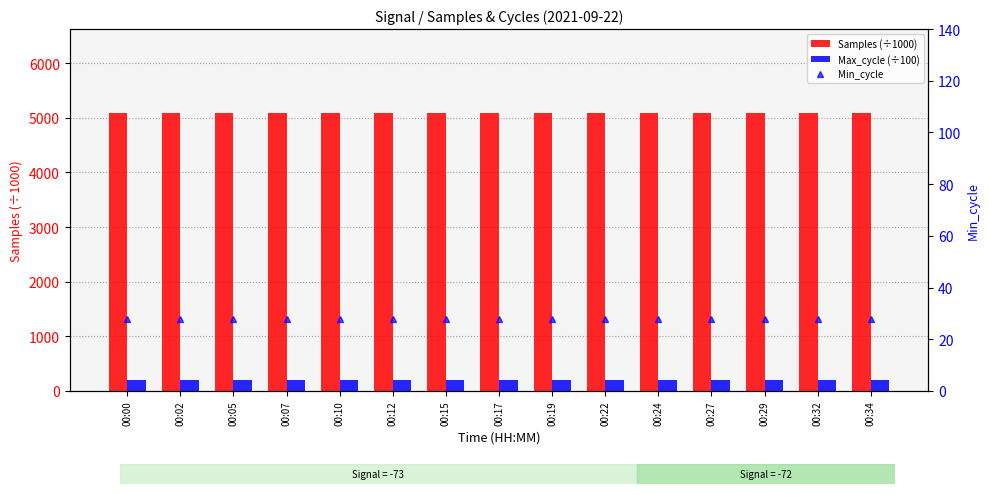

What is the difference between the second highest and second lowest values in the Max_cycle (÷100) series?

4.6